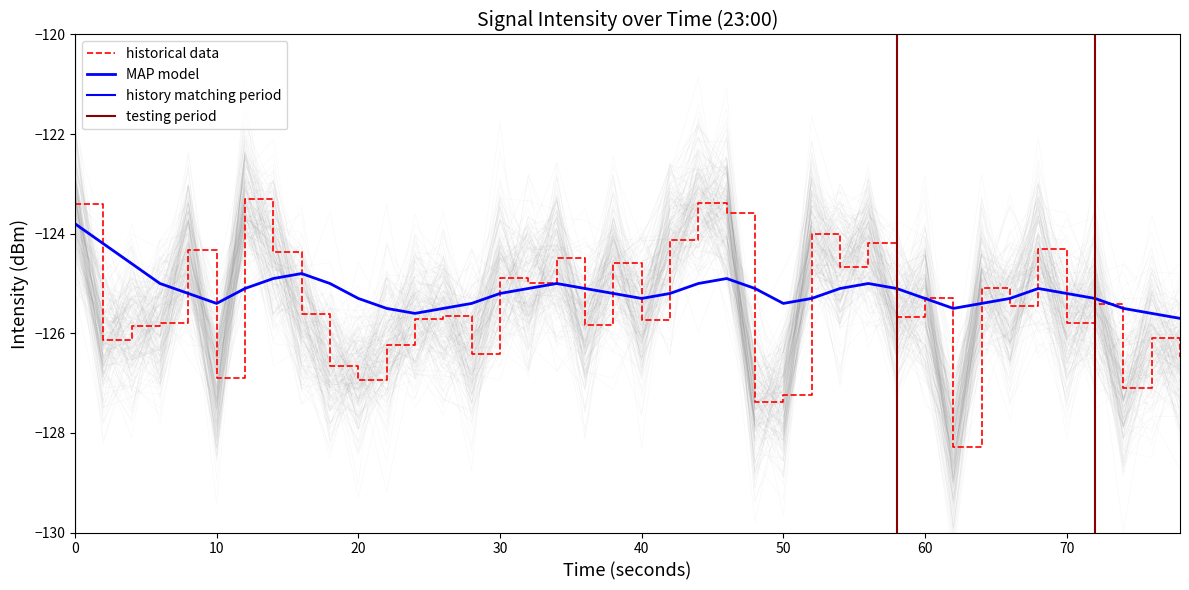

True or false: intensity(dBm) has more than 0 interior local peaks.

True